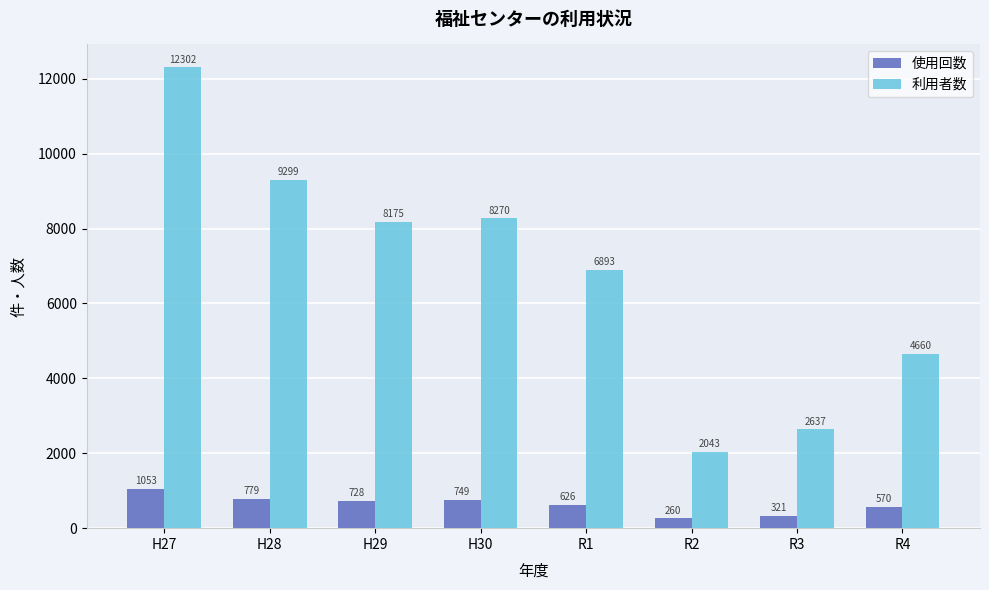

At which category is the sum across all series the highest?

H27